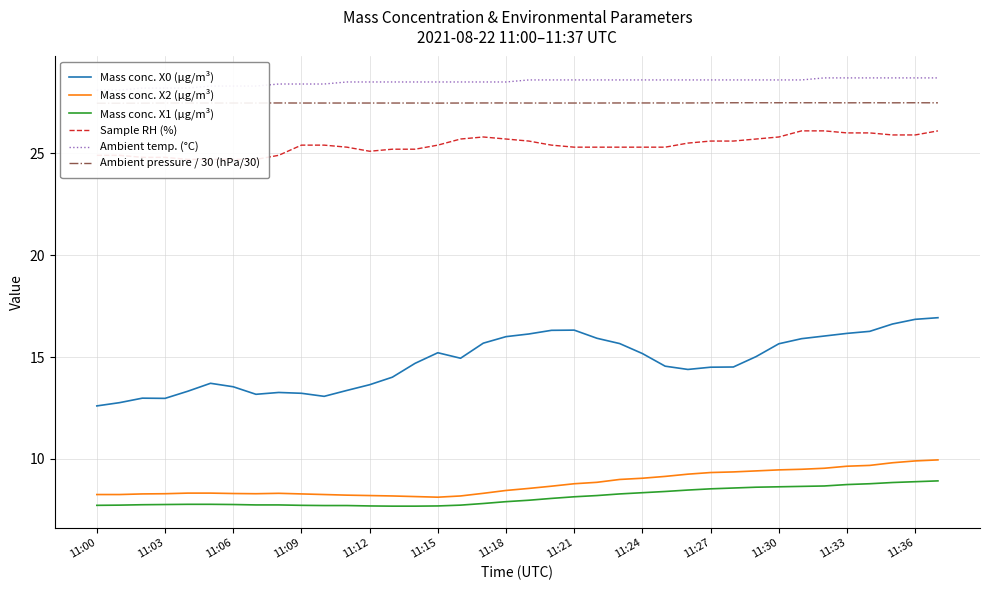

Is it true that Ambient temp. (°C) equals 16.5 at 35?

False